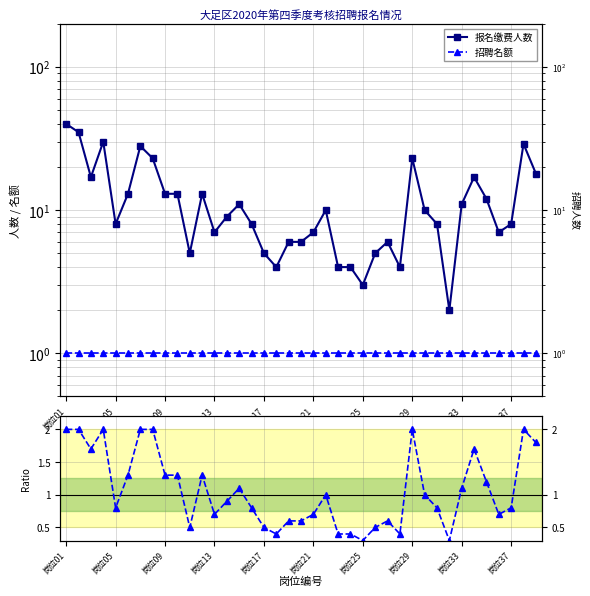

Which category has the highest value across all series?

岗位01